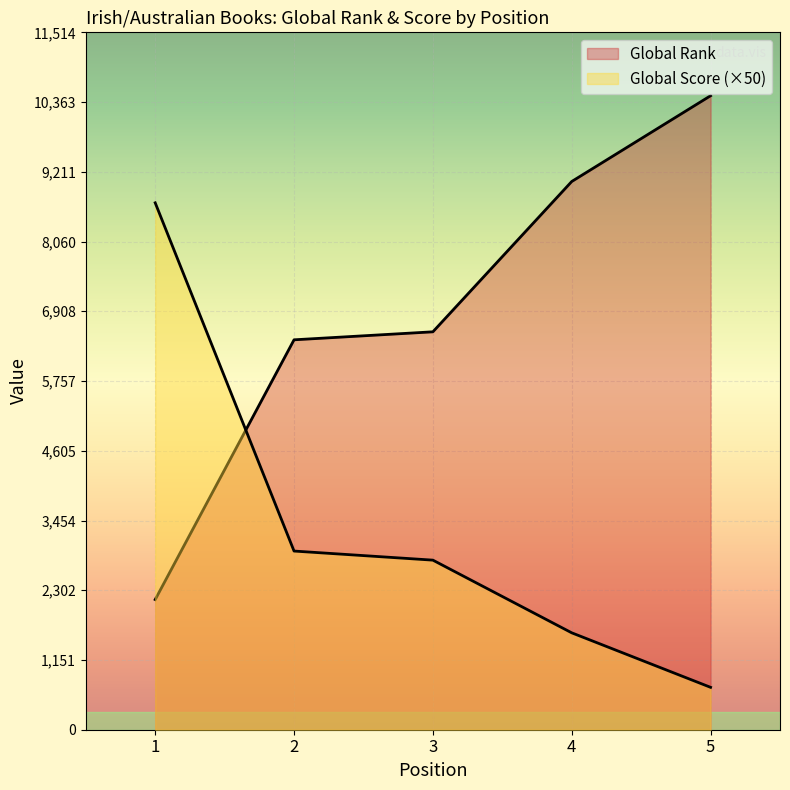

At which label does Global Score reach its peak?

1